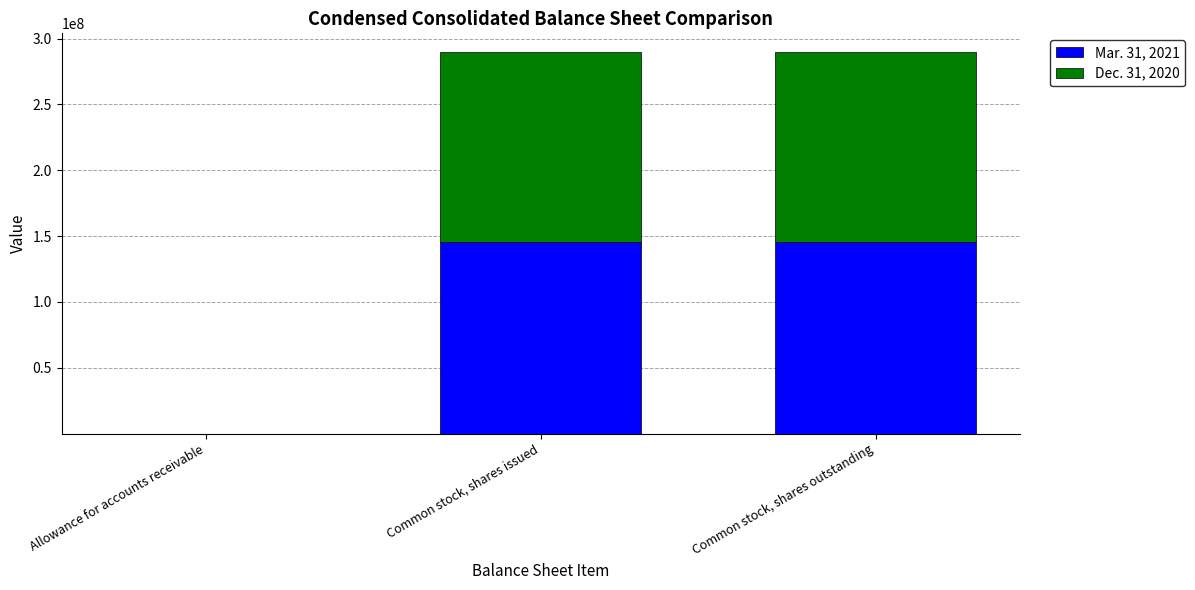

Reading left to right, what are the values for Mar. 31, 2021?

Allowance for accounts receivable=596	Common stock, shares issued=145638000	Common stock, shares outstanding=145638000